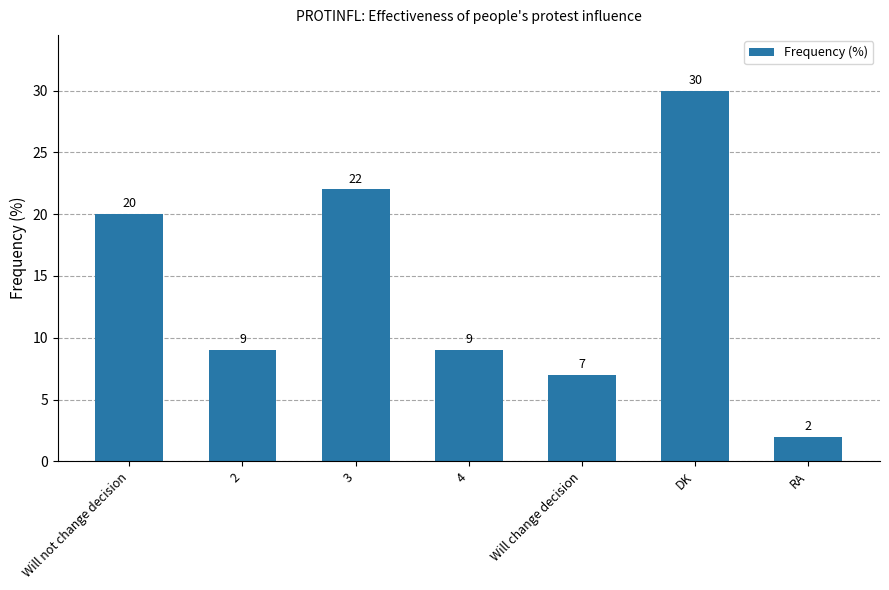

Reading left to right, transcribe all the data shown in this chart.

20	9	22	9	7	30	2